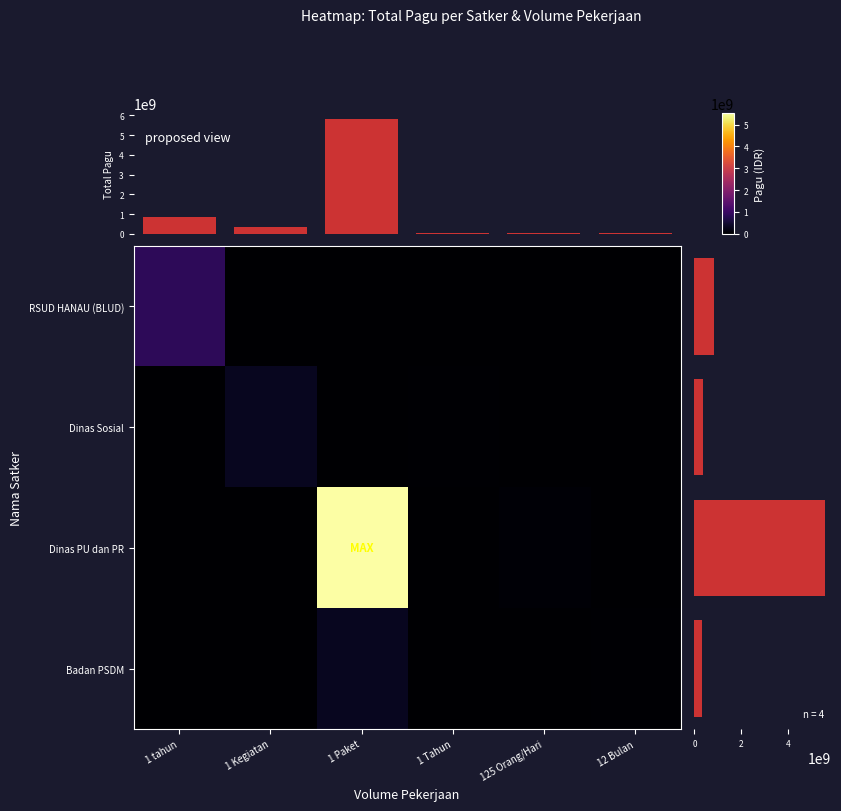

What is the sum of the Dinas Sosial values at 1 Tahun and 12 Bulan?

30500000